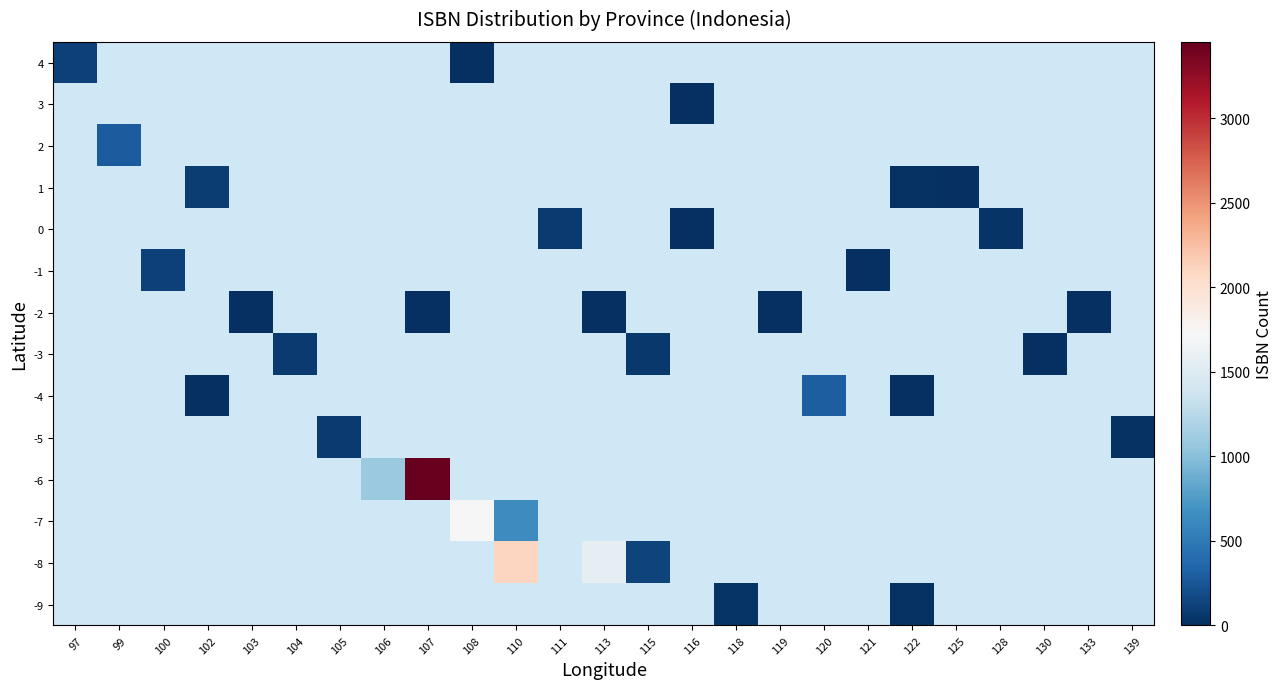

How many data points does each series have?

25